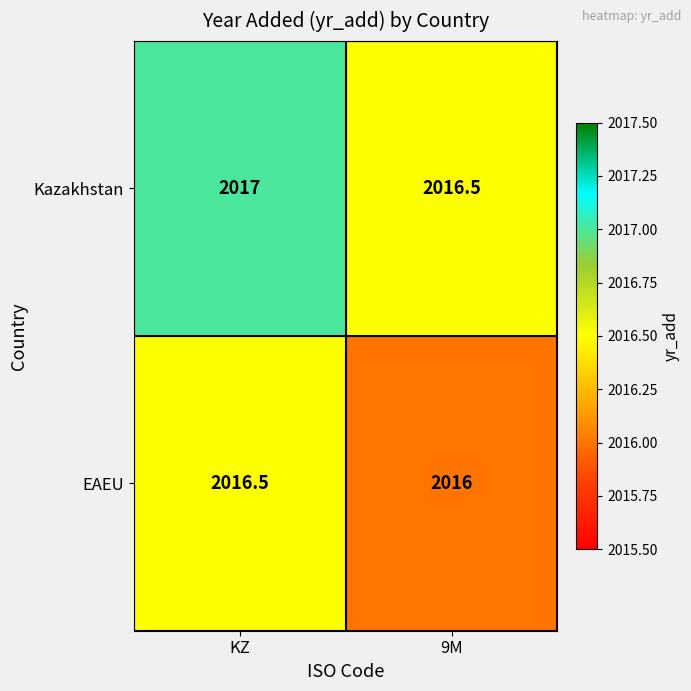

What is the maximum value shown in the chart?

2017.0